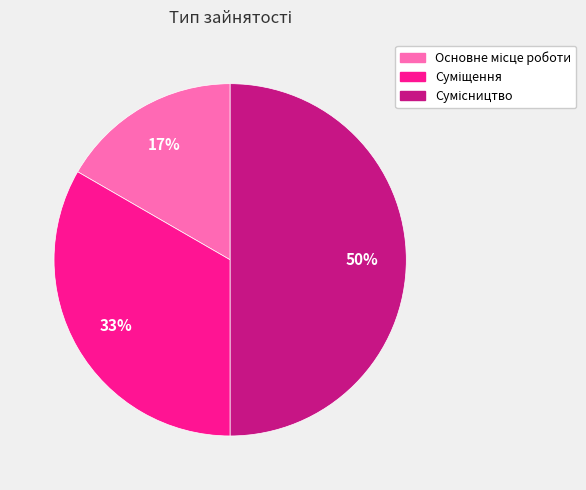

To the nearest percent, what is the average slice percentage?

33%